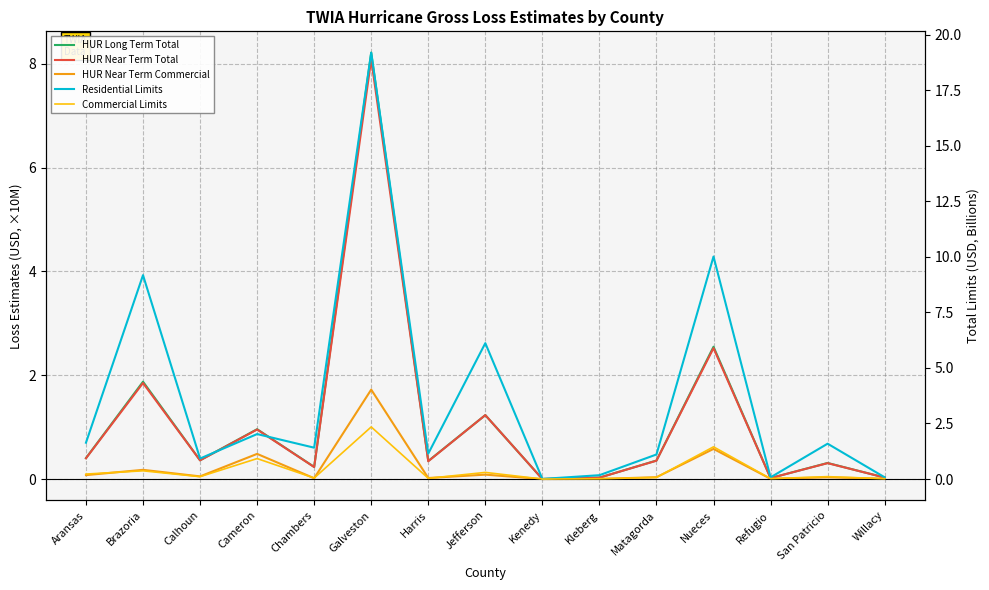

What is the difference between the maximum and minimum values in the HUR Near Term Total series?

8.1